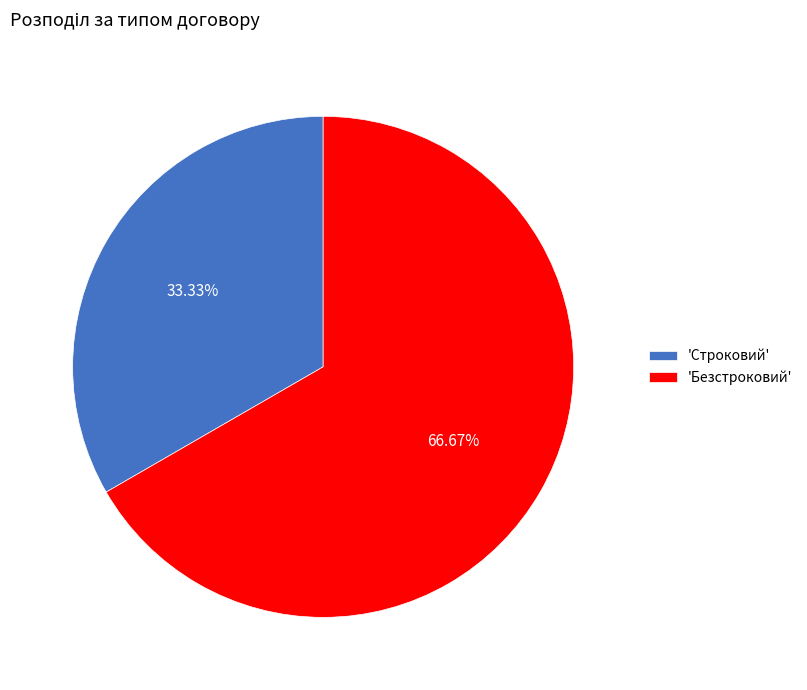

What is the largest slice in the pie chart?

'Безстроковий'